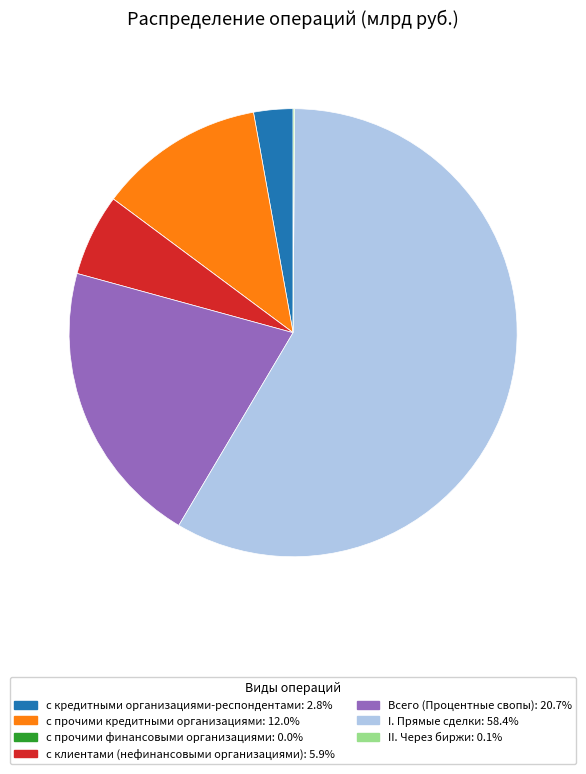

Does I. Прямые сделки: 58.4% represent more than half of the total?

Yes